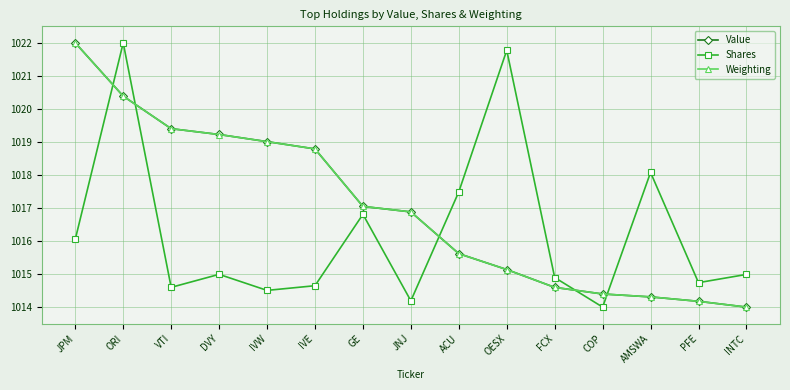

What are all the series names shown in the legend?

Value, Shares, Weighting